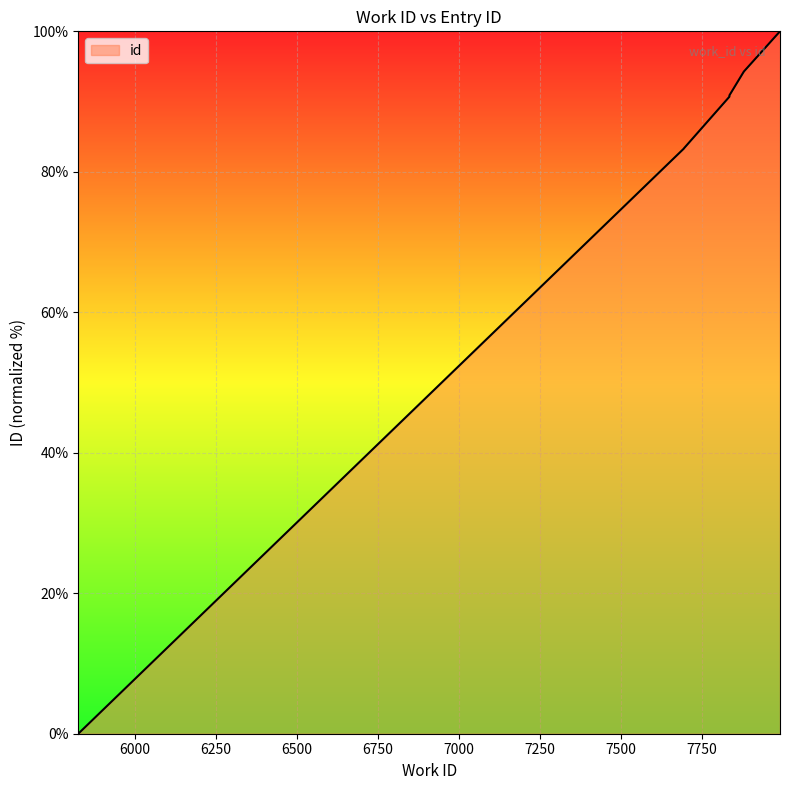

At which label is the value closest to 50?

7694